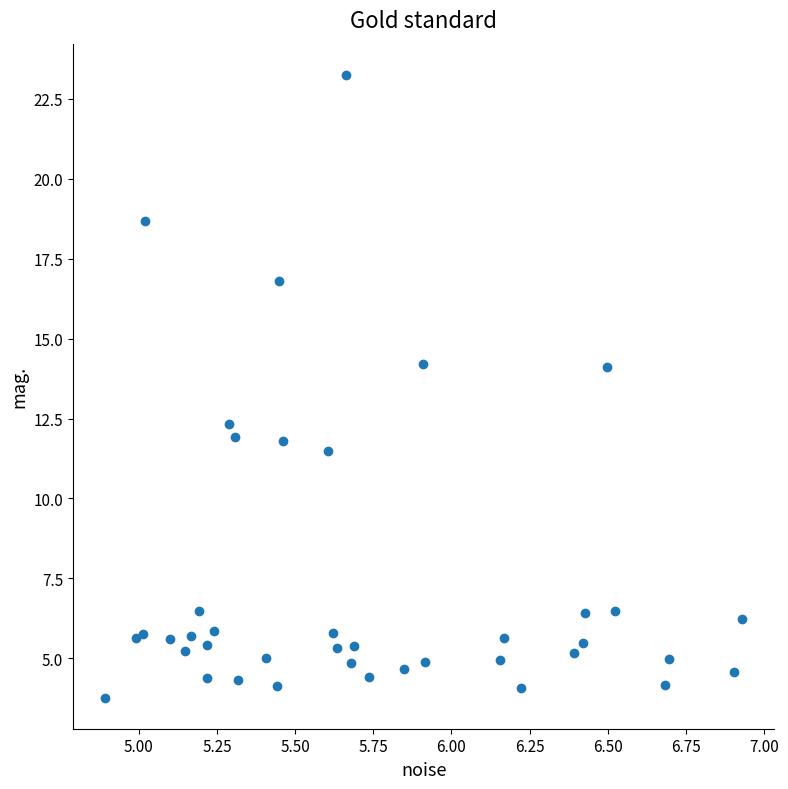

What is the range of X values (max minus min)?

2.0